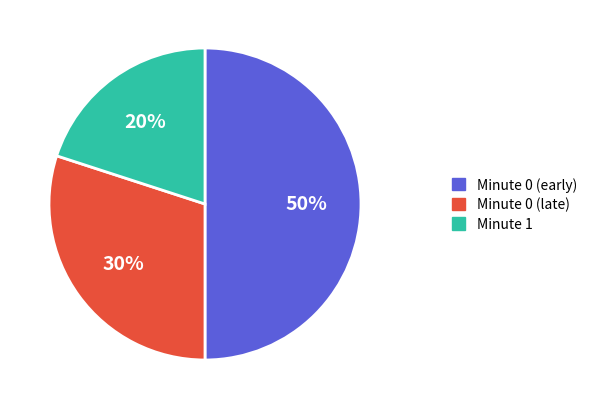

Which slice is the smallest?

Minute 1